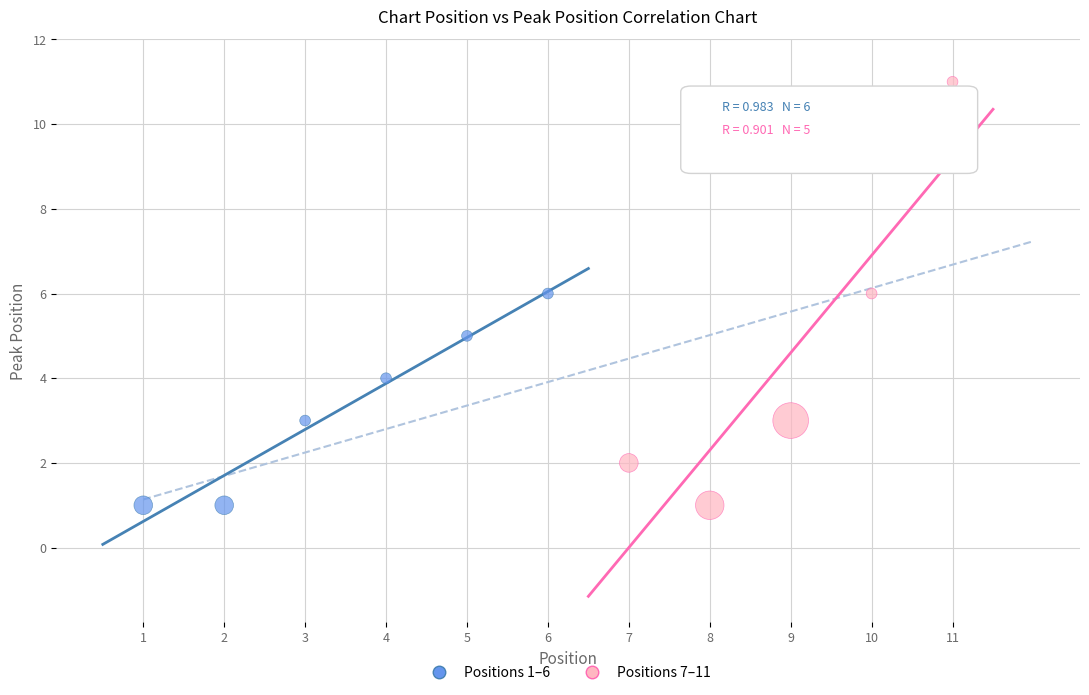

Which series has the widest spread of Y values?

Positions 7–11